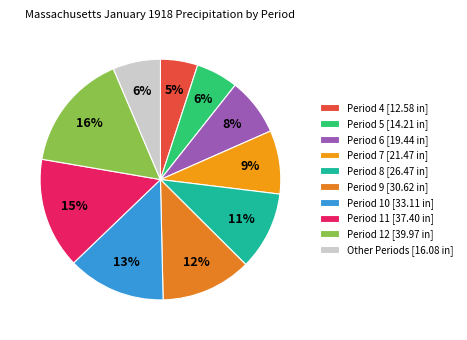

Count the number of slices in the pie.

10